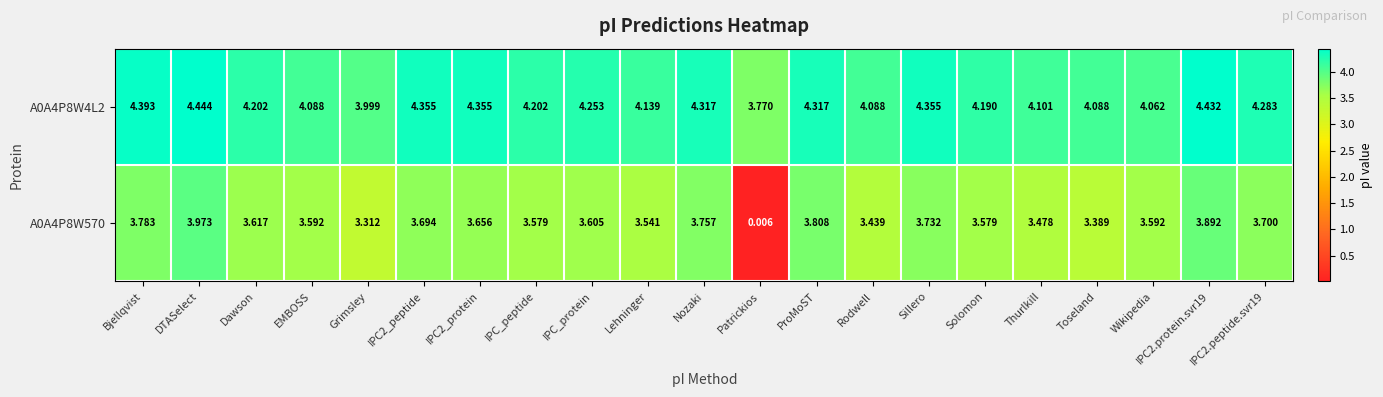

What is the total value across all series at EMBOSS?

7.7